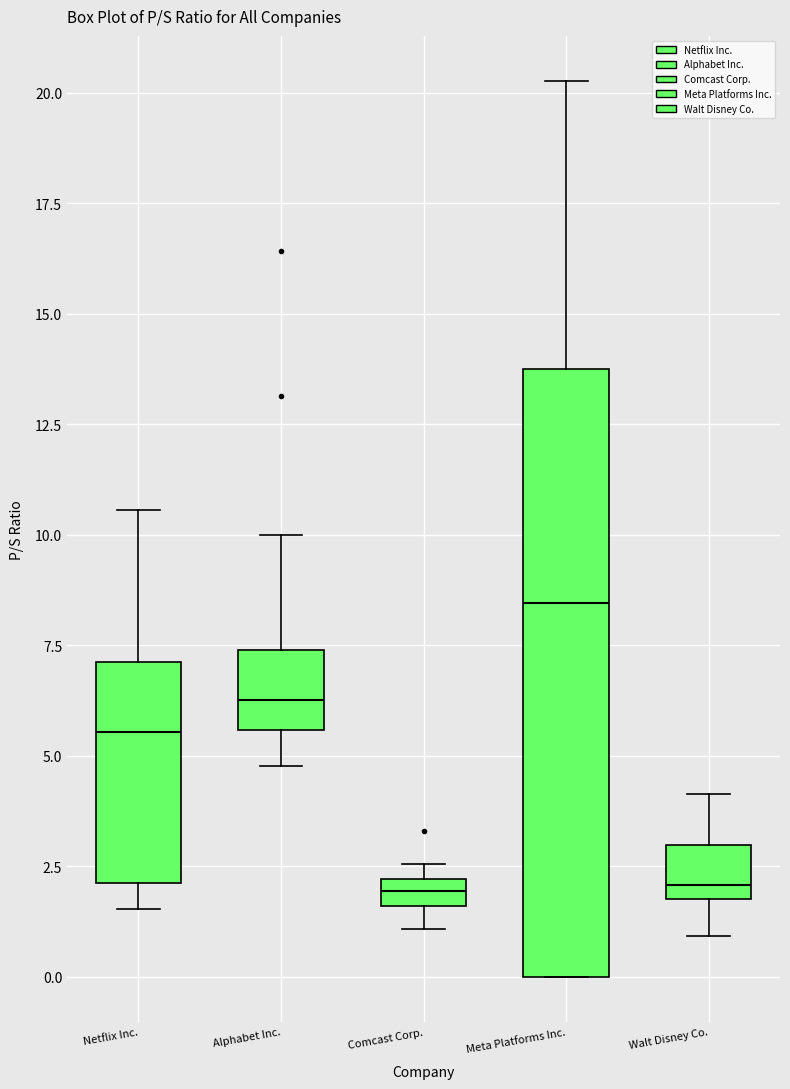

Which box is the tallest, from its lower edge to its upper edge?

Meta Platforms Inc.